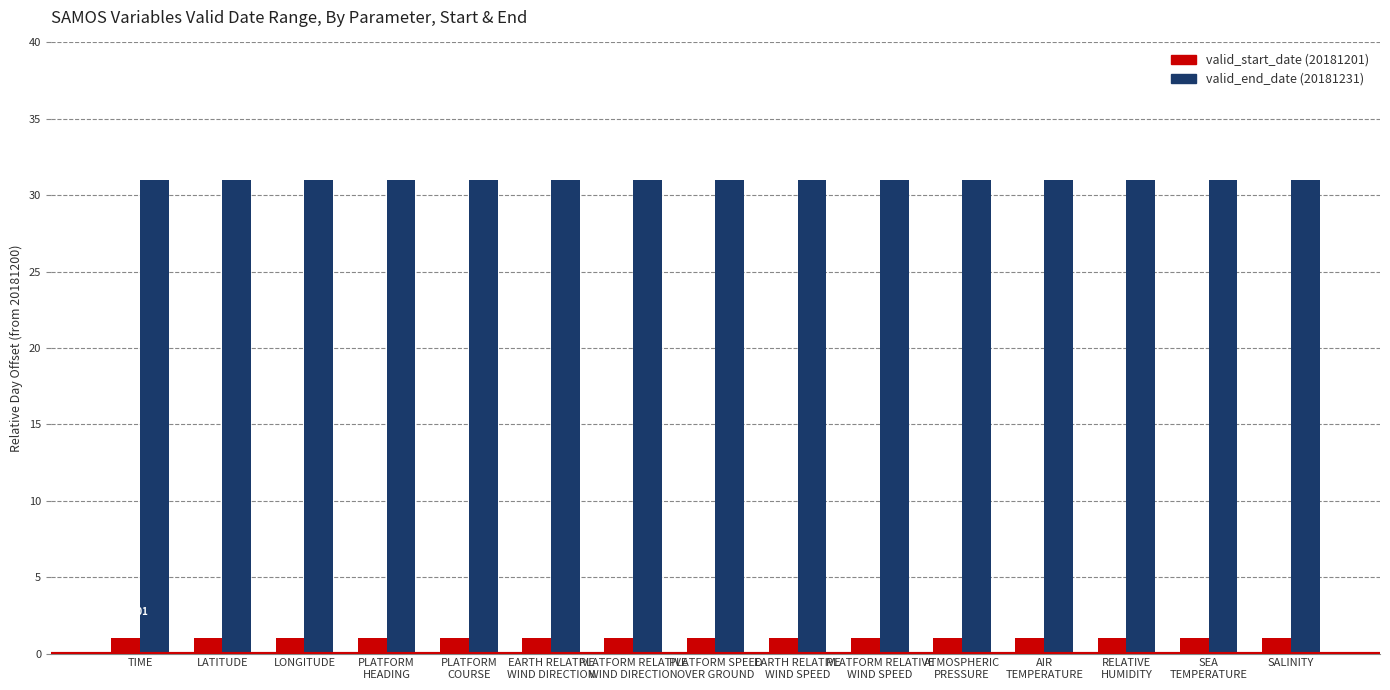

What is the spread (max minus min) of values at SALINITY?

30